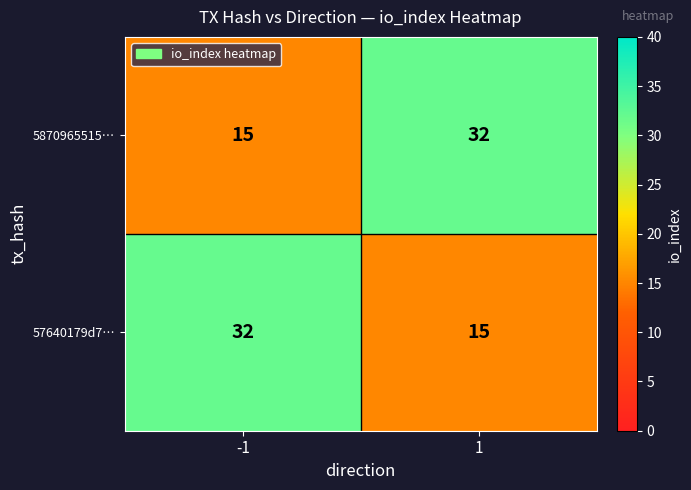

The value of 57640179d7… at 1 is 15. True or false?

True